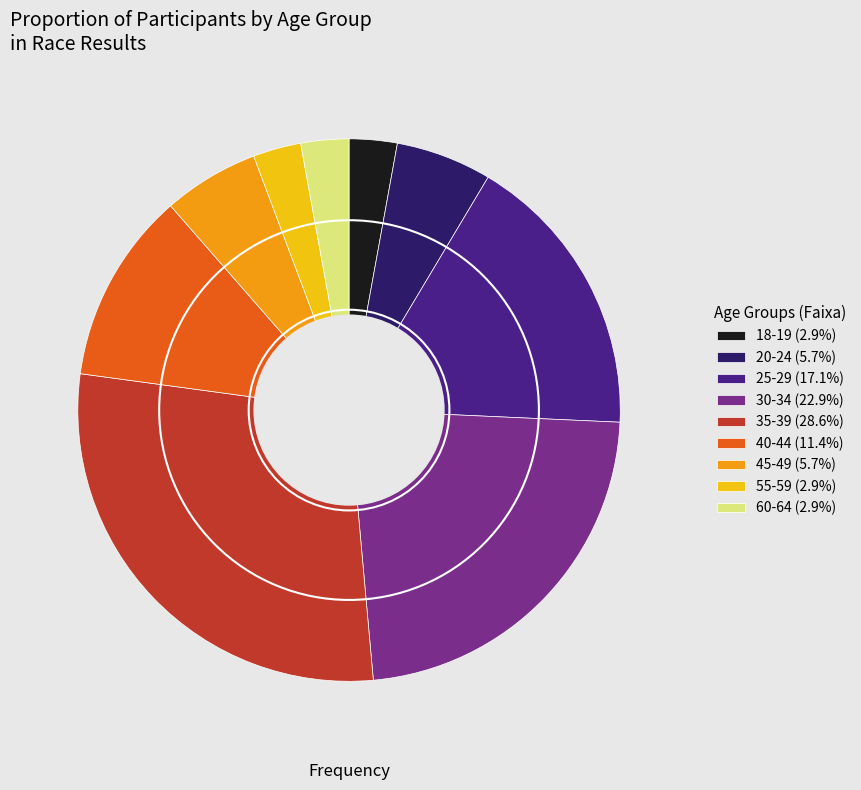

Combined, do 18-19 and 60-64 account for over 50%?

No